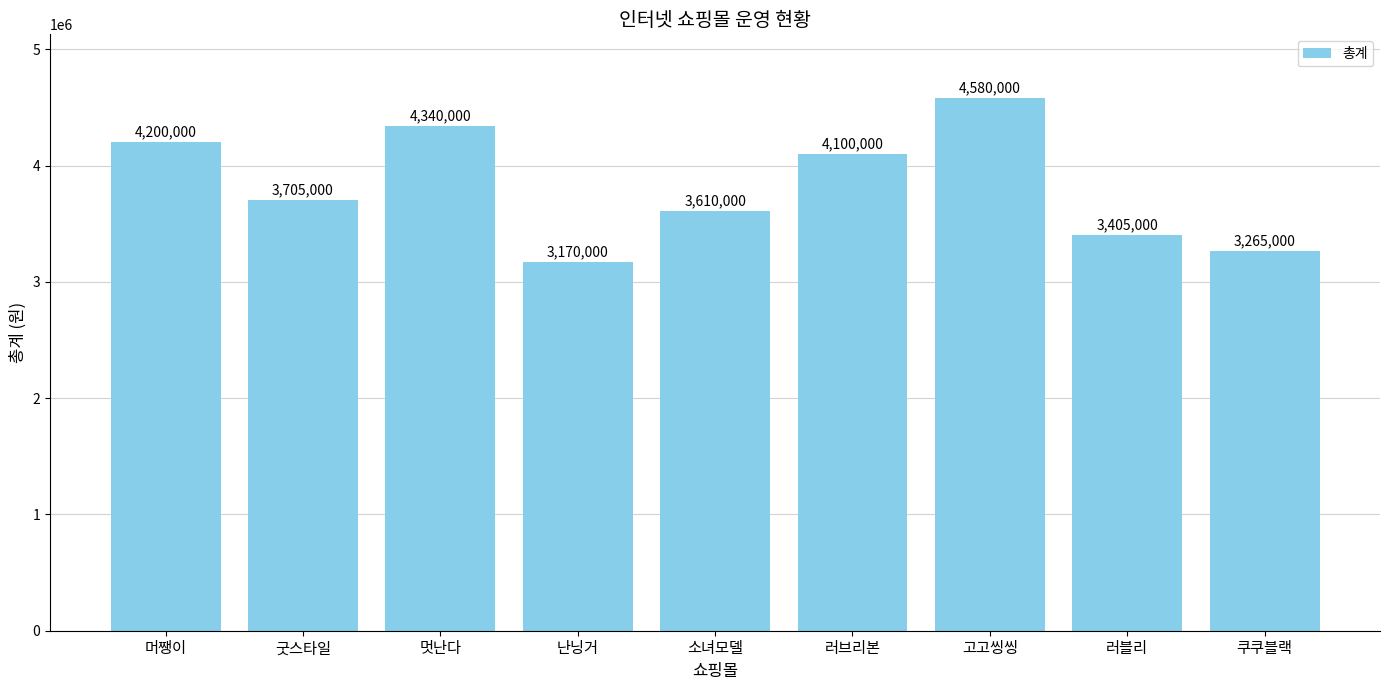

The chart shows a value of 4340000 at 멋난다. True or false?

True